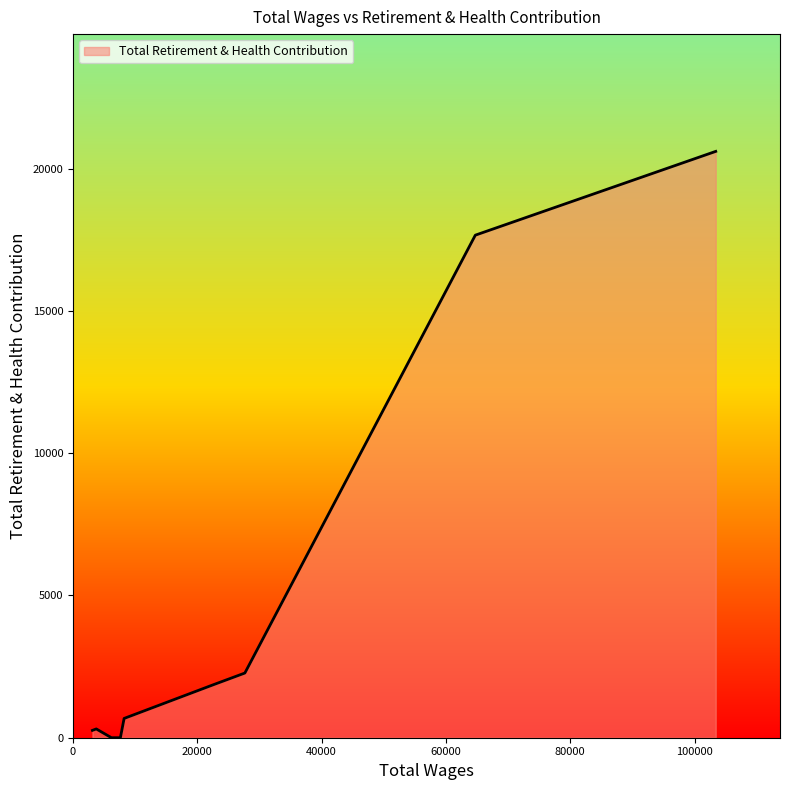

What is the greatest value displayed?

20603